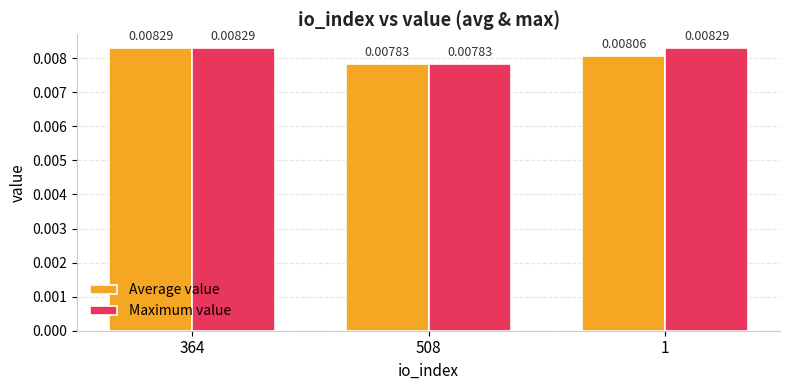

Rank the series by their average value, from lowest to highest.

Average value, Maximum value